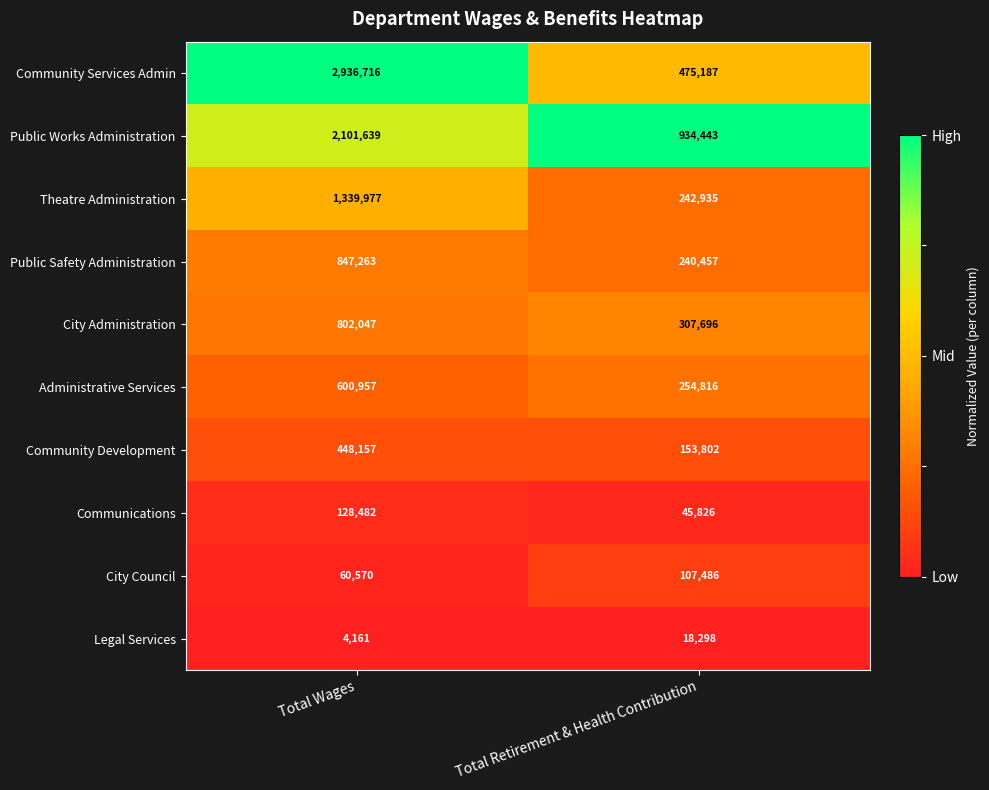

Which series has the largest total across all categories?

Community Services Admin